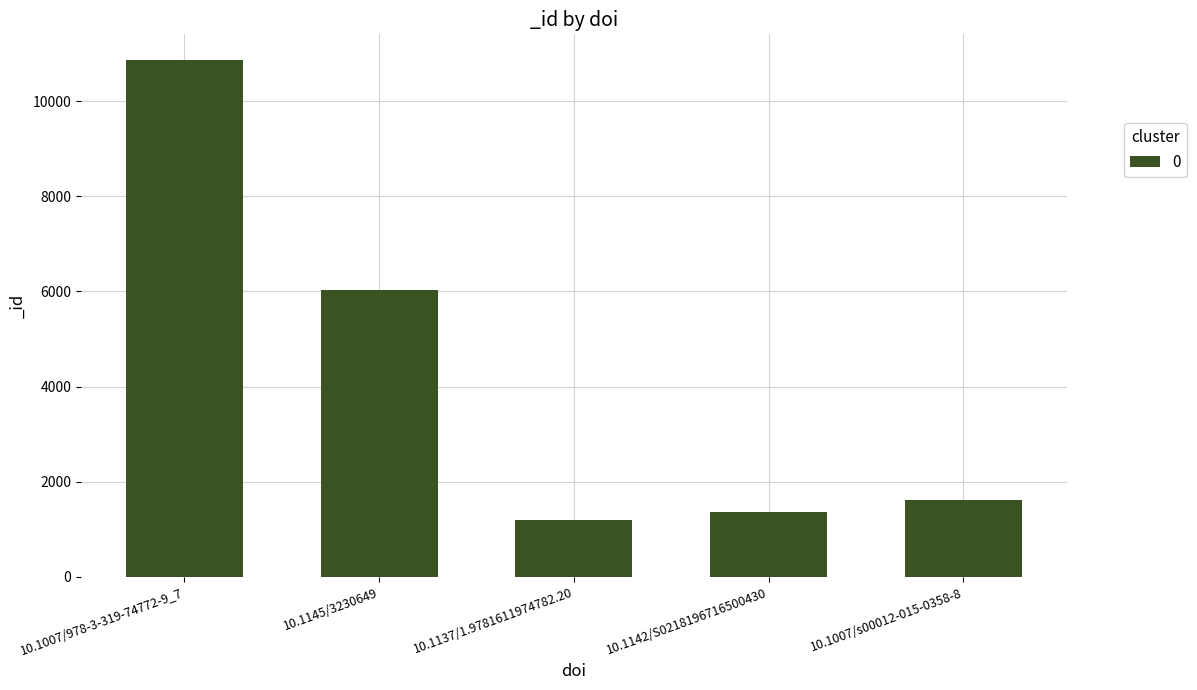

What is the difference between the second highest and second lowest values?

4679